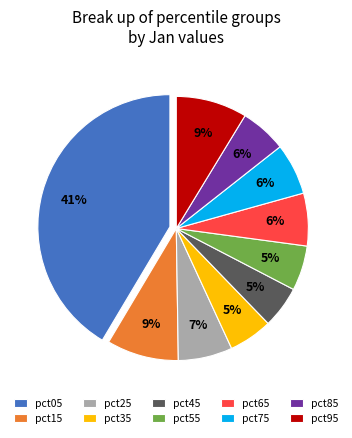

Which slice is the largest?

pct05